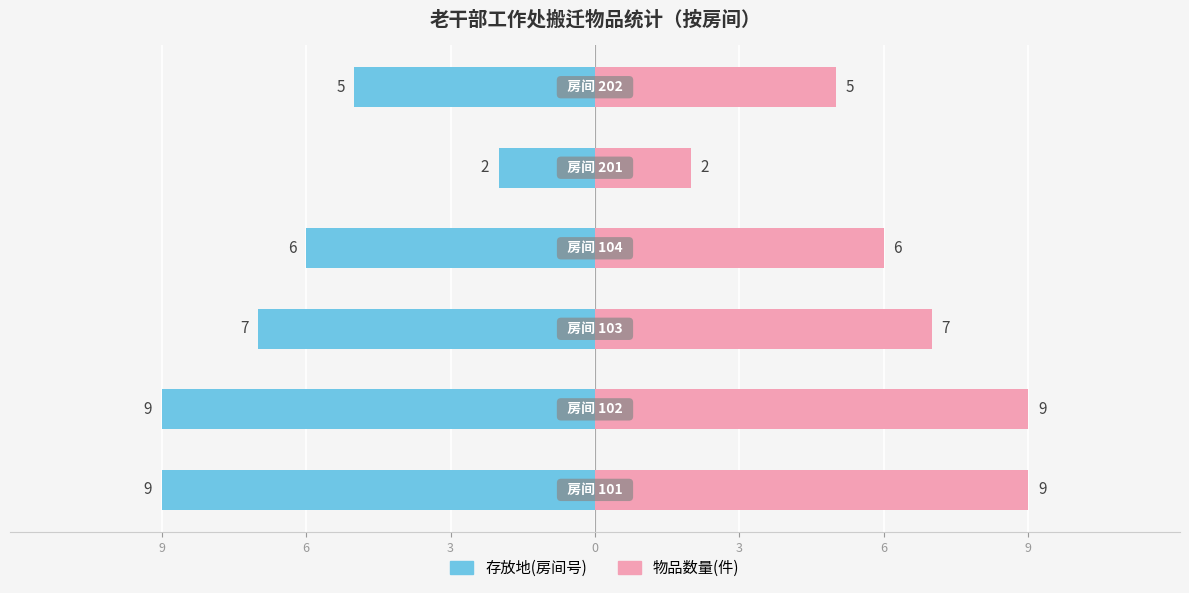

Which series has the widest spread of values?

存放地(房间号)